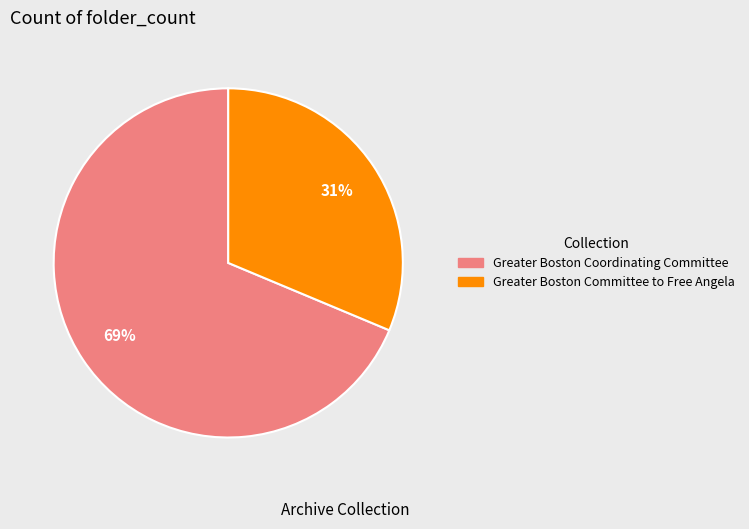

To the nearest percent, what is the average slice percentage?

50%